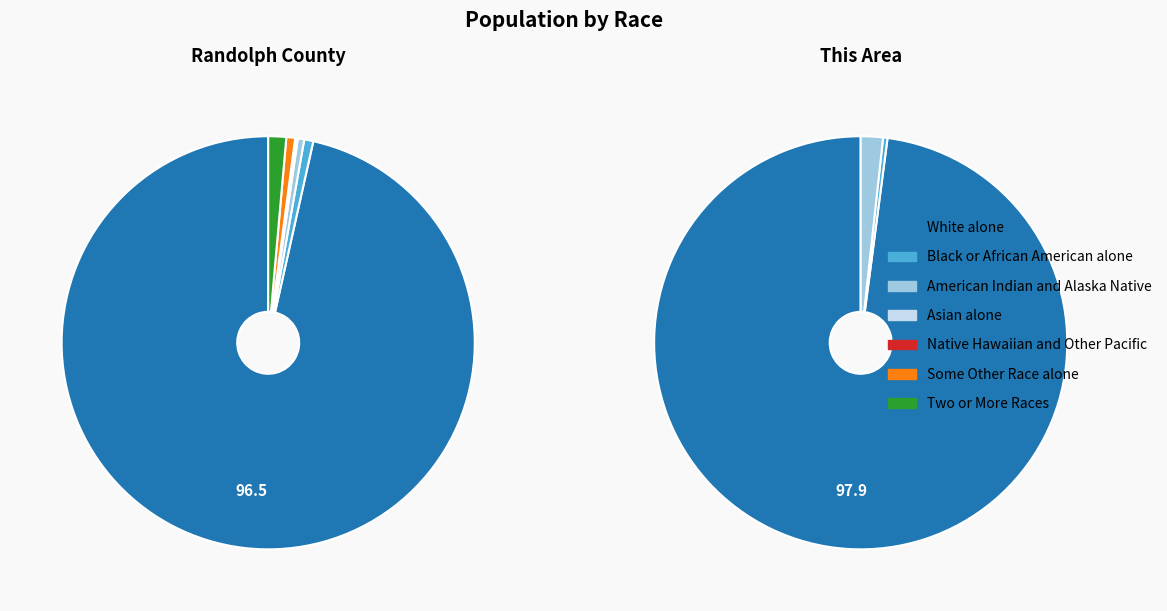

Do Some Other Race alone and White alone together represent more than half of the pie?

Yes